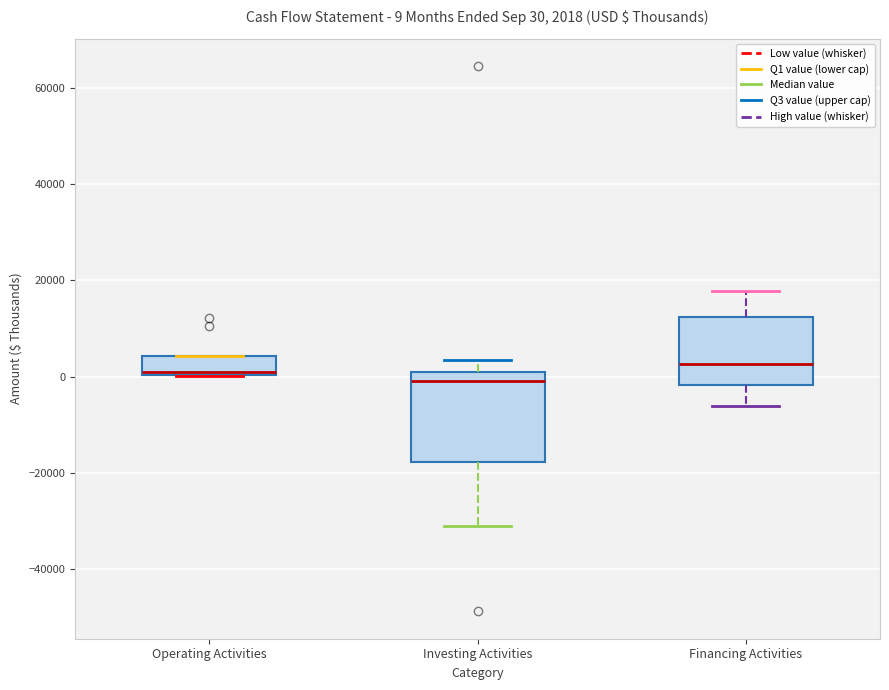

Comparing the boxes themselves (not the whiskers), which one is the tallest?

Investing Activities